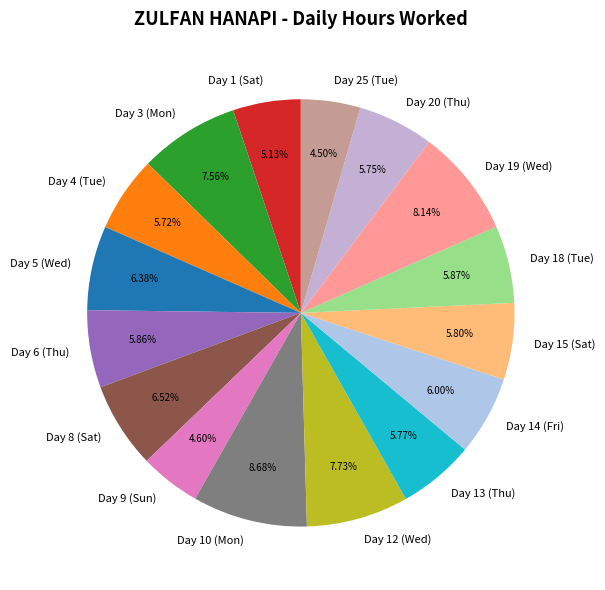

Do Day 1 (Sat) and Day 19 (Wed) together represent more than half of the pie?

No